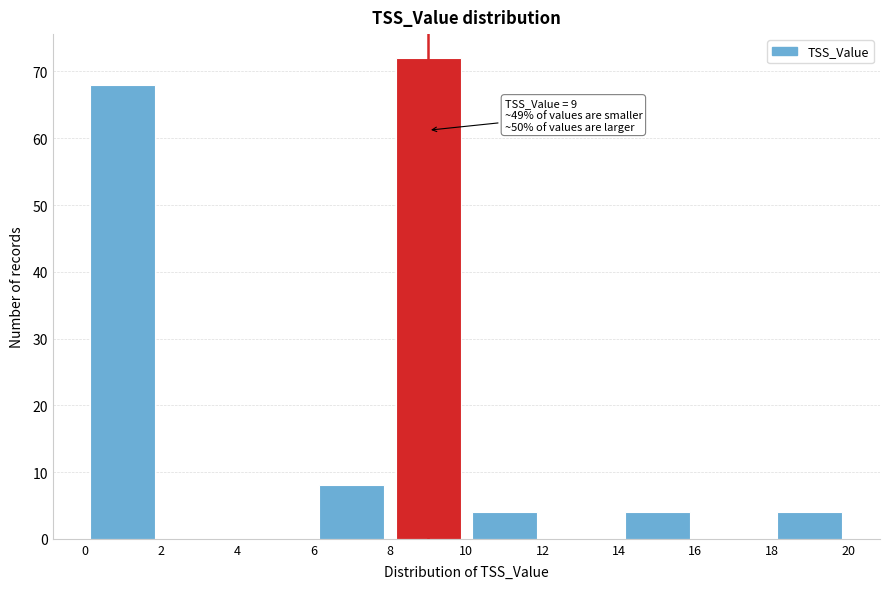

Which range on the x-axis has the tallest bar?

8 to 10